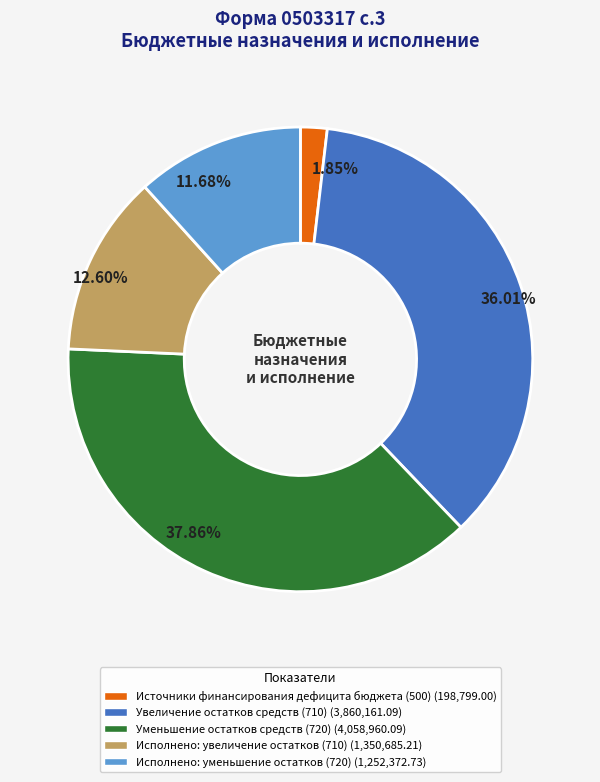

Which category has the biggest portion of the pie?

Уменьшение остатков средств (720)